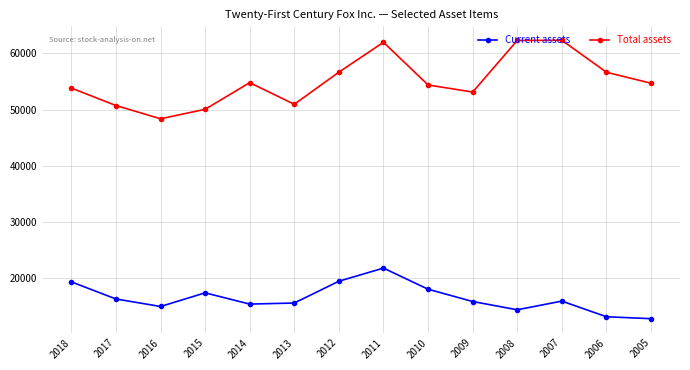

What is the total value across all series at 2010?

72408